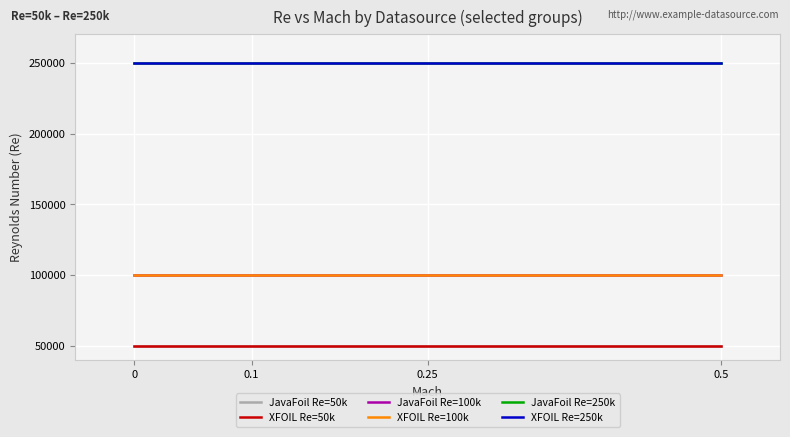

Does the chart have visible grid lines?

Yes